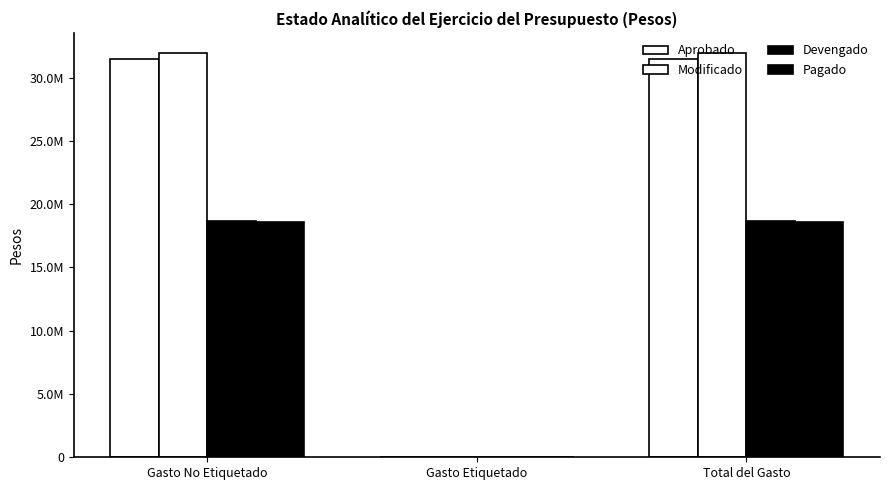

Does the chart contain stacked bars?

No